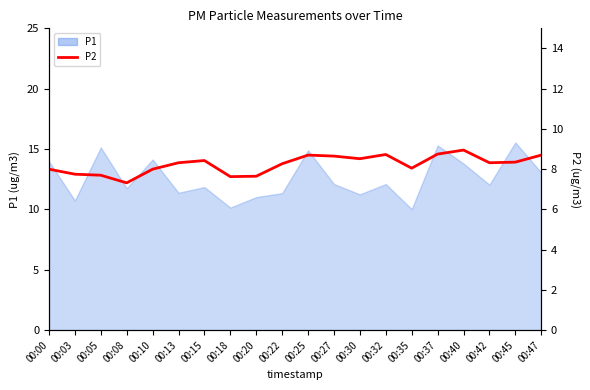

What is the value of the 10th point from the left?

8.3